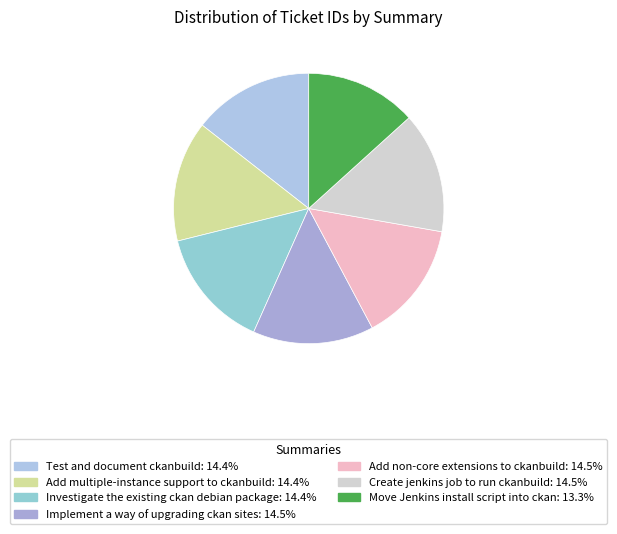

Between Investigate the existing ckan debian package and Create jenkins job to run ckanbuild, which is larger?

Create jenkins job to run ckanbuild